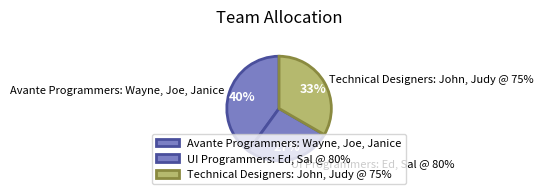

To the nearest percent, what portion does Technical Designers: John, Judy @ 75% represent?

33%